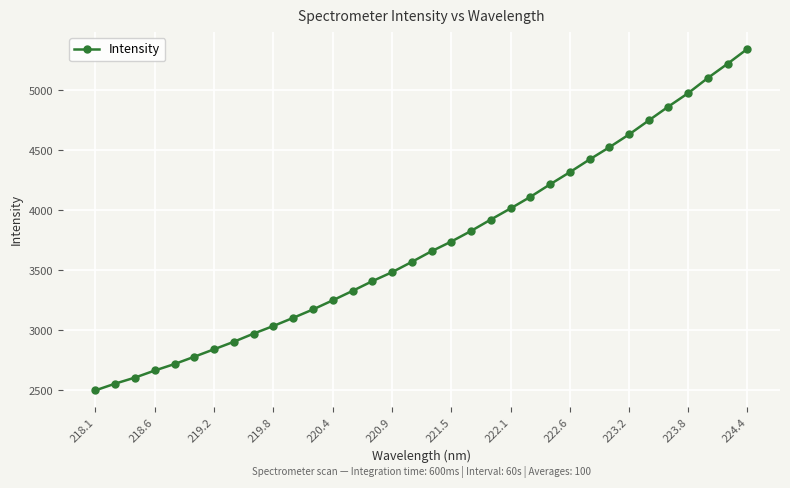

What is the value of the 22nd point from the left?

4017.1